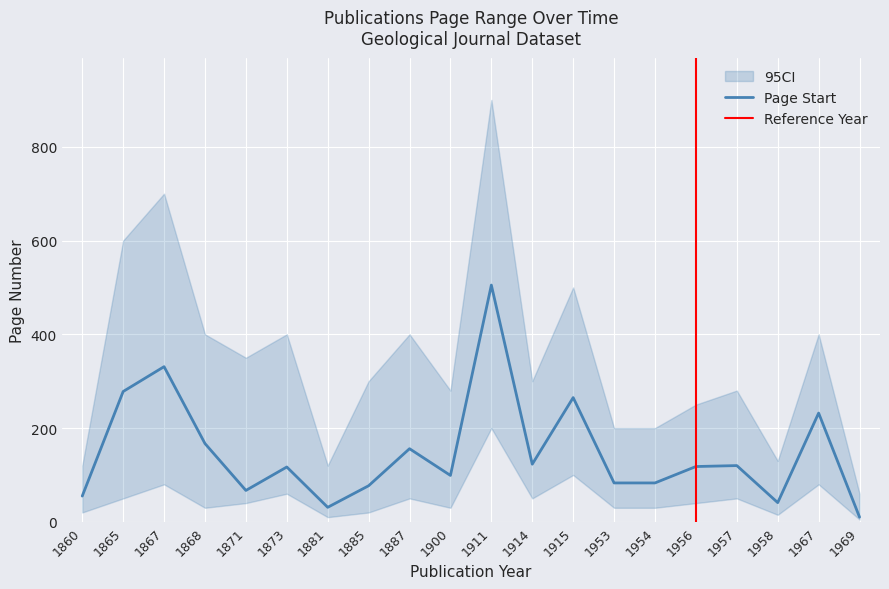

List the labels in order of value, smallest first.

1969, 1881, 1958, 1860, 1871, 1885, 1953, 1954, 1900, 1873, 1956, 1957, 1914, 1887, 1868, 1967, 1915, 1865, 1867, 1911